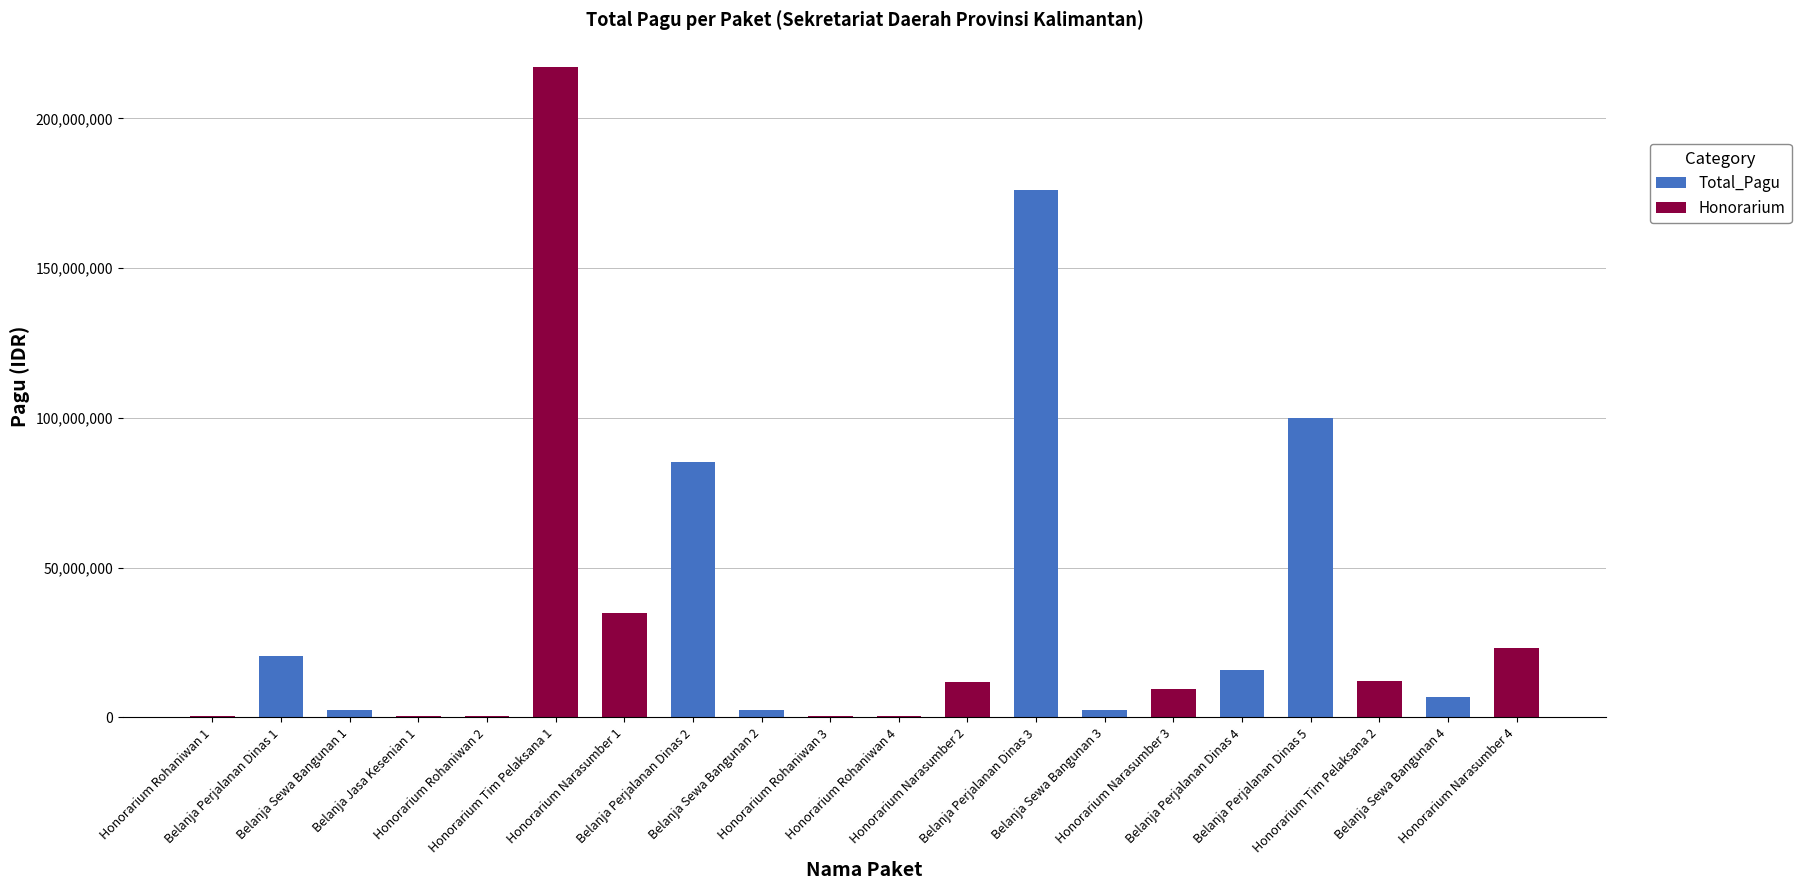

Count the number of data series in this chart.

2